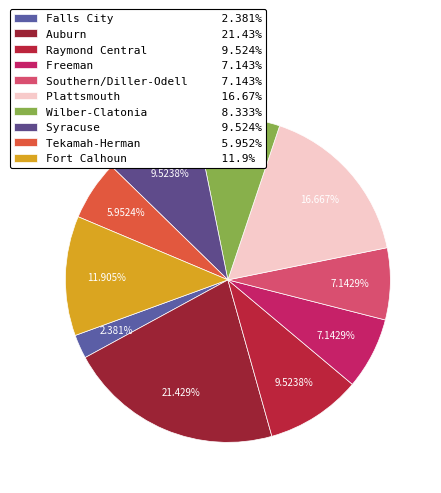

What is the ratio of the value at Syracuse to the value at Freeman?

1.3